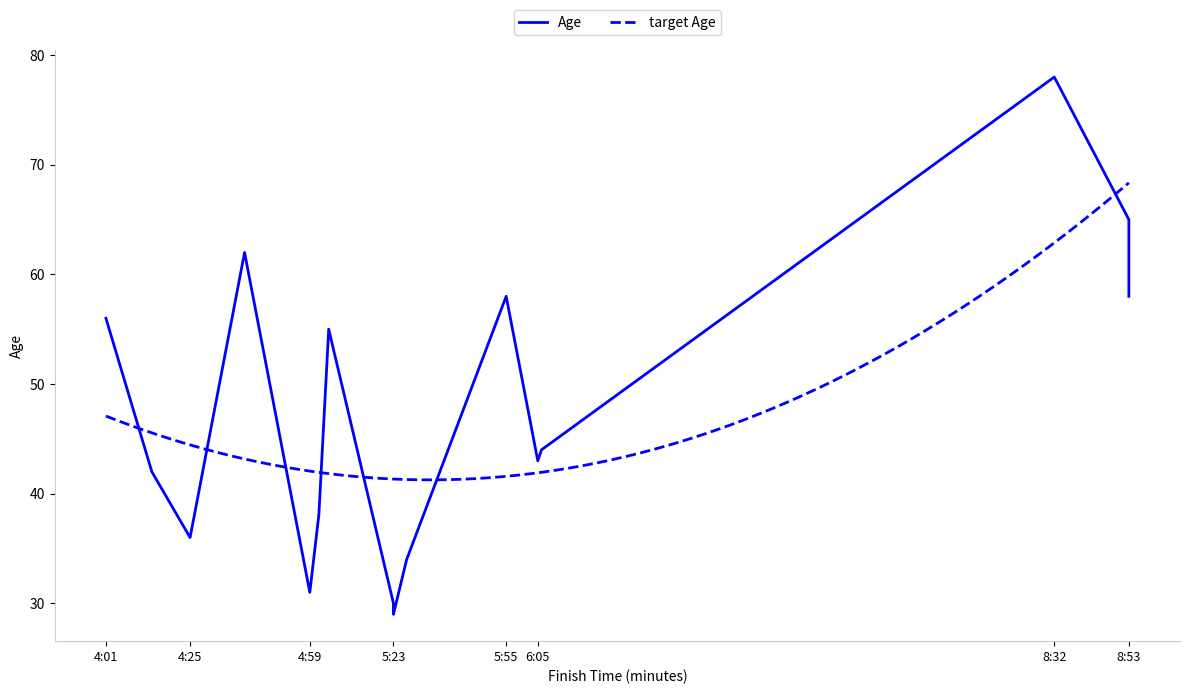

Rank the categories by value from lowest to highest.

10, 9, 5, 11, 3, 6, 7, 2, 13, 14, 8, 1, 12, 17, 4, 16, 15